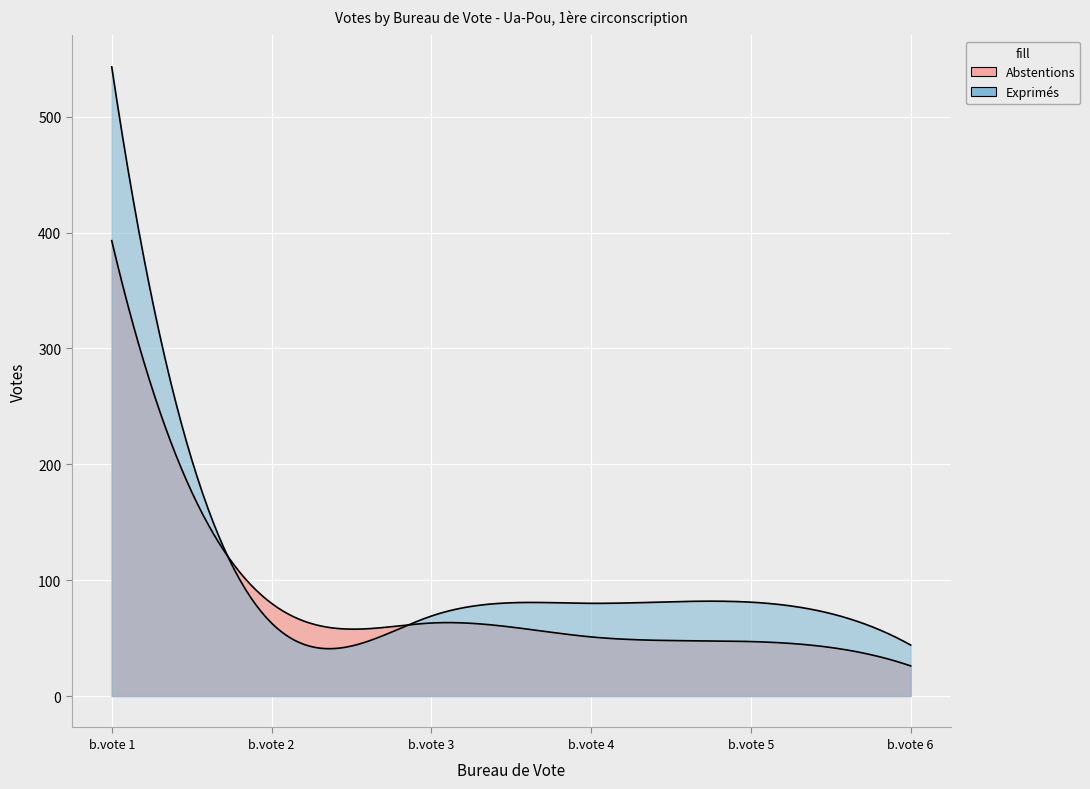

What are all the series names shown in the legend?

Abstentions, Exprimés